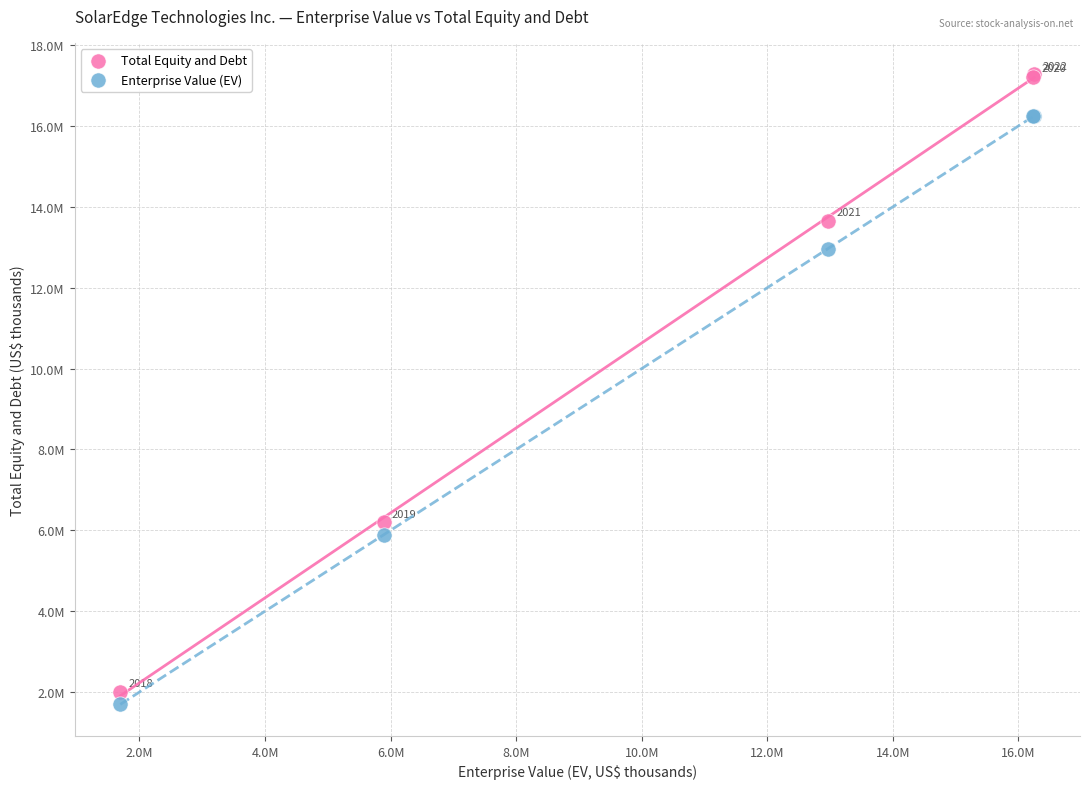

What are all the series names shown in the legend?

Total Equity and Debt, Enterprise Value (EV)